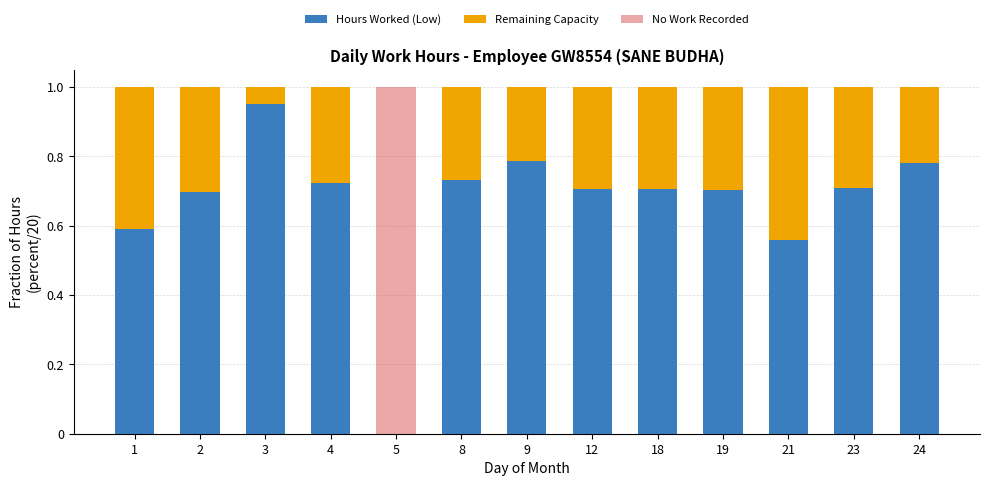

The value of Hours Worked (Low) at 19 is 0.7. True or false?

True